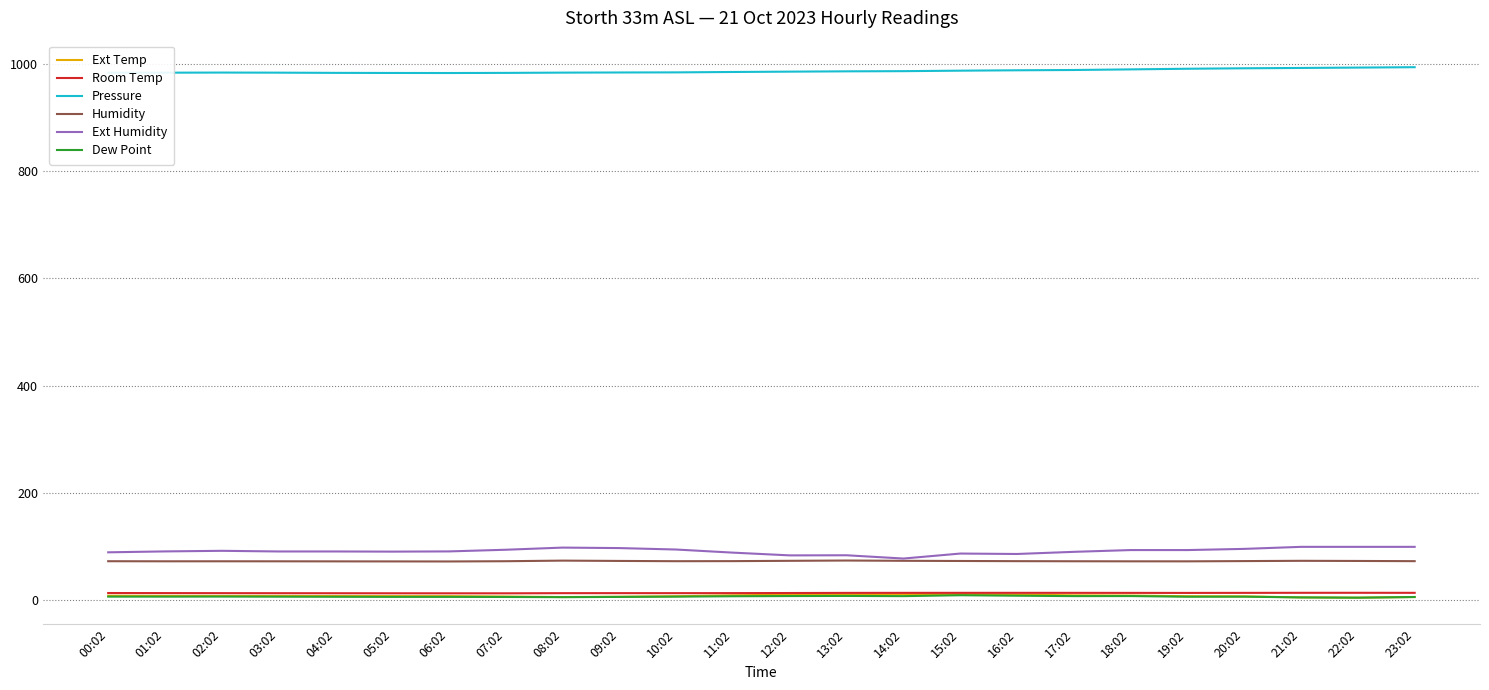

What is the minimum value for Pressure?

982.8